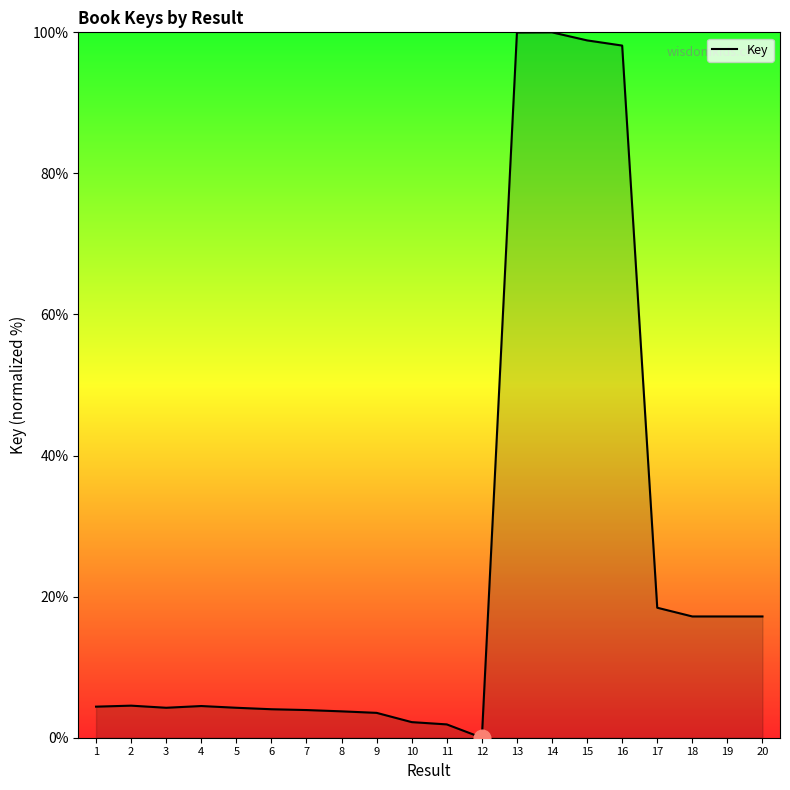

What is the difference between the maximum and minimum values?

100.0